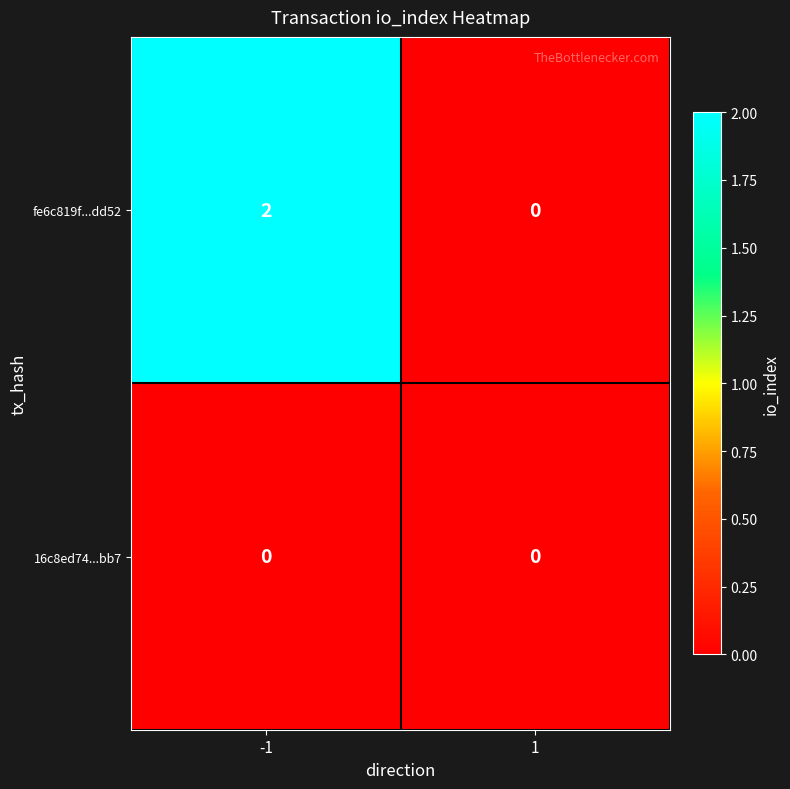

Which series has the largest total across all categories?

fe6c819f...dd52